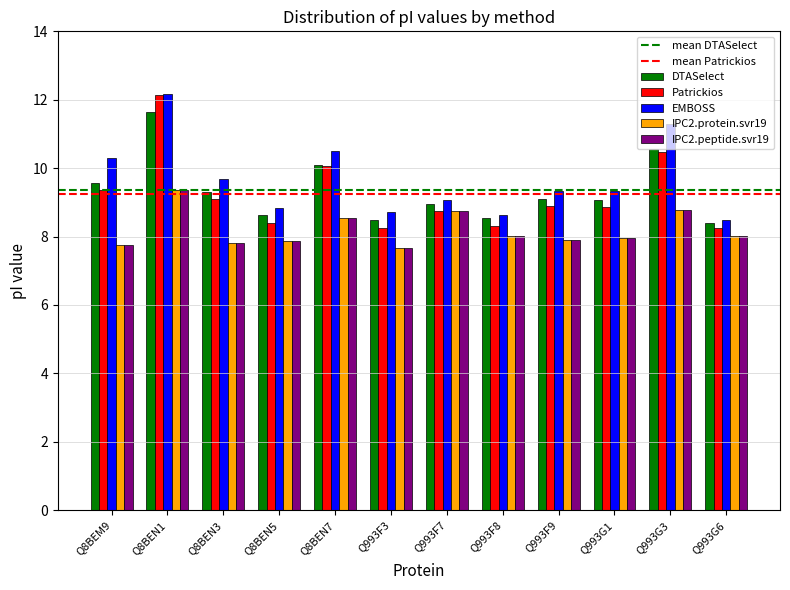

At which category is the sum across all series the highest?

Q8BEN1